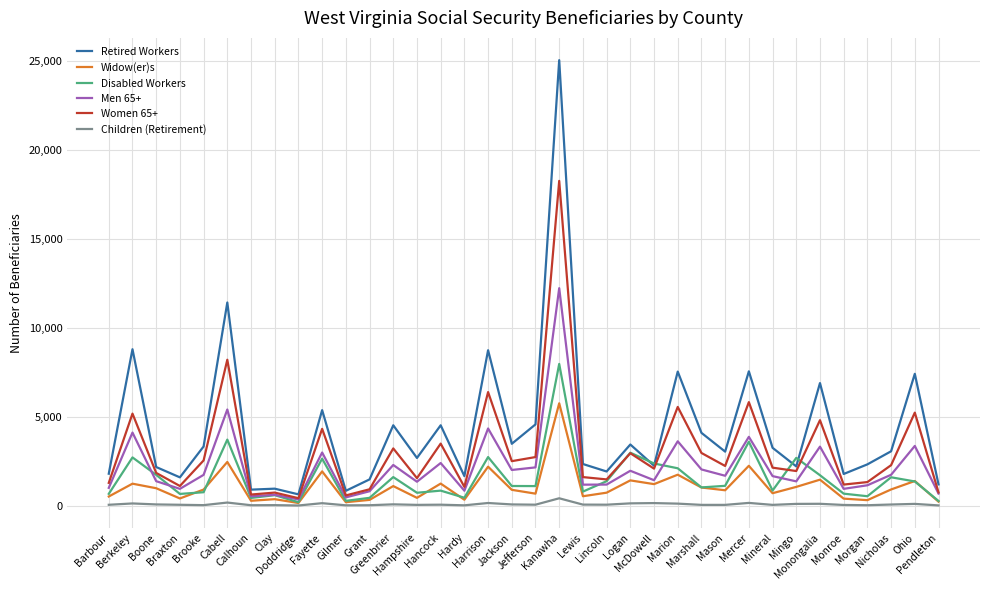

Read the Women 65+ value at Mason.

2230